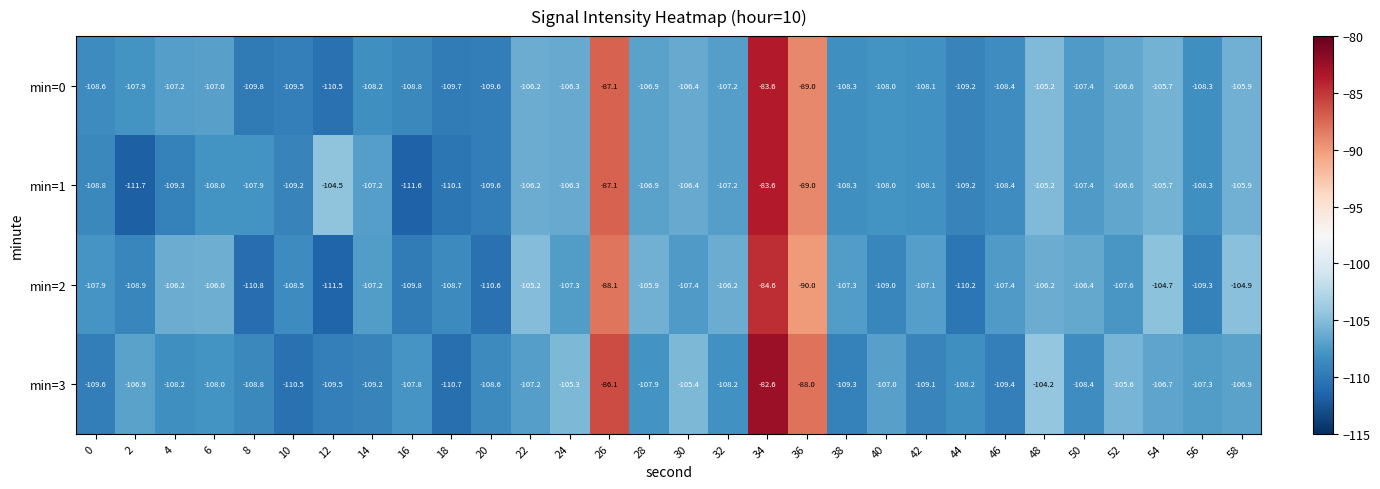

Is it true that min=2 equals -107.4 at 46?

True